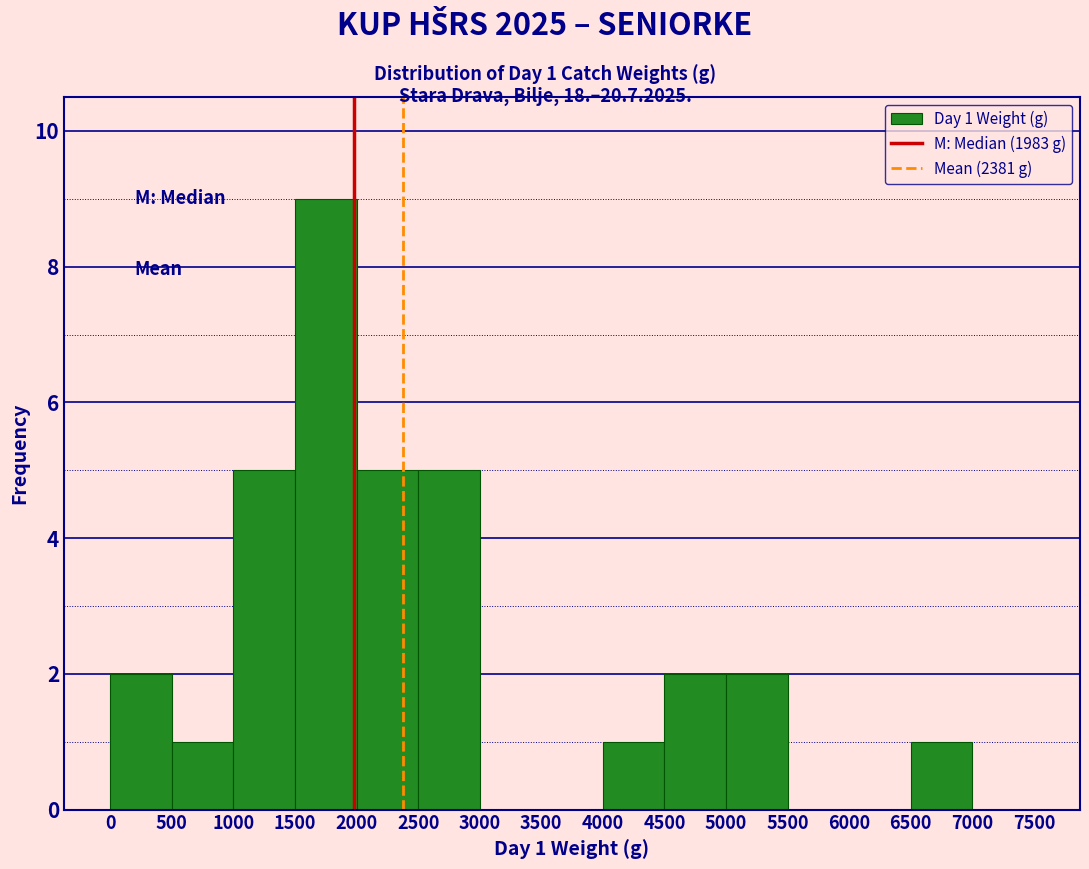

Which range on the x-axis has the tallest bar?

1500 to 2000